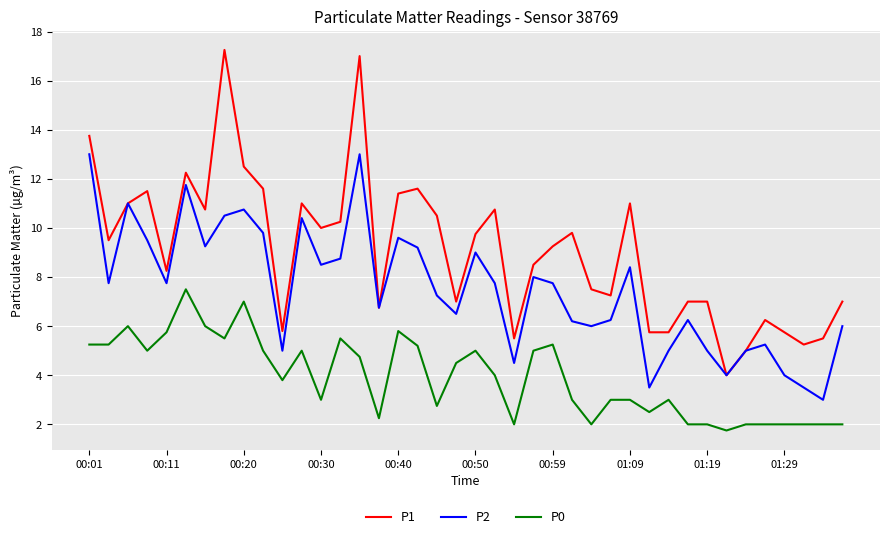

List the series in order of their peak value, lowest first.

P0, P2, P1